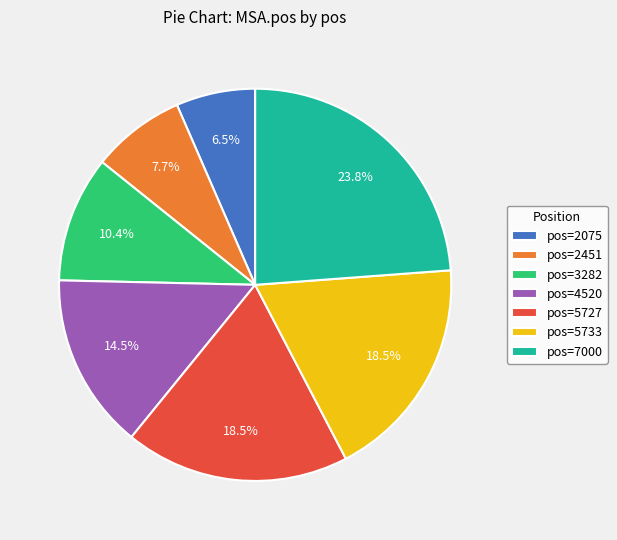

Is the sum of pos=7000 and pos=2075 greater than half?

No